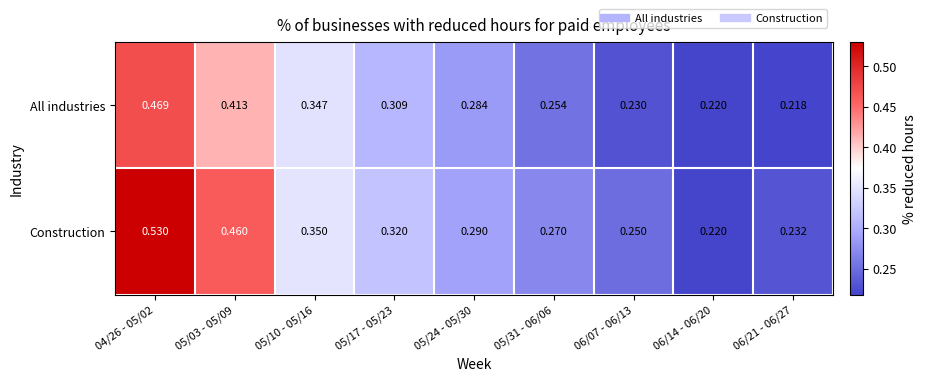

Rank the series at 06/07 - 06/13 from highest to lowest value.

Construction, All industries